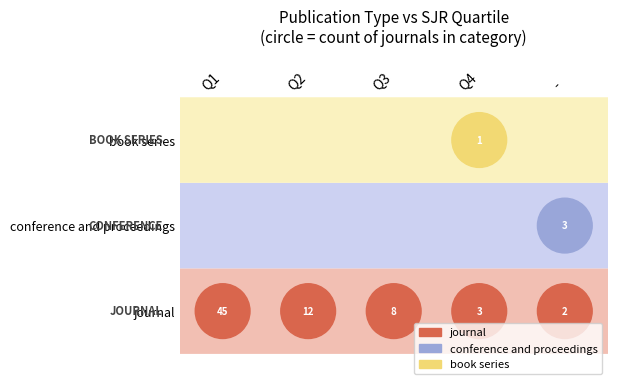

Which series has the largest range (max minus min)?

journal